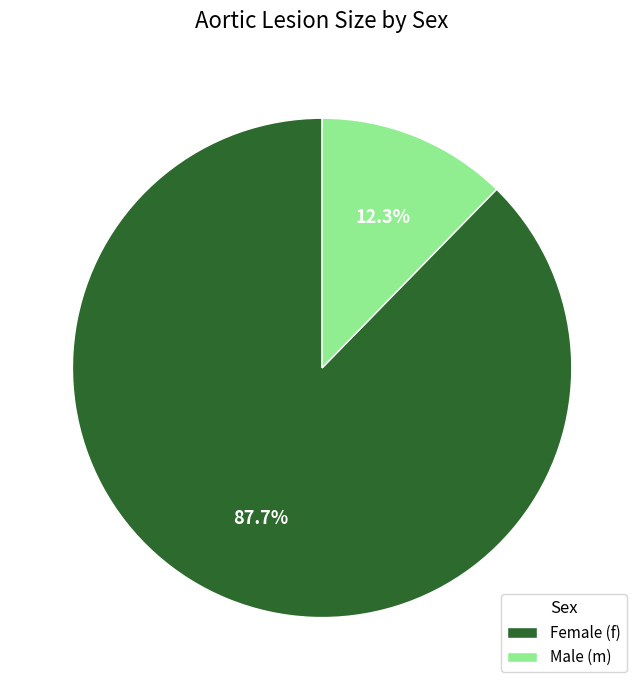

Which category accounts for the majority?

Female (f)